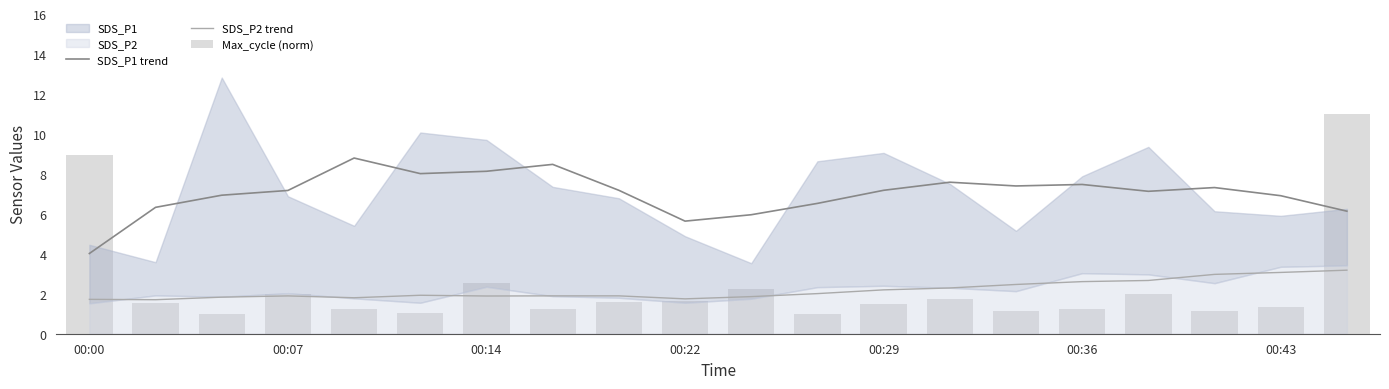

What is the sum of the SDS_P1 trend values at 19 and 13?

13.7